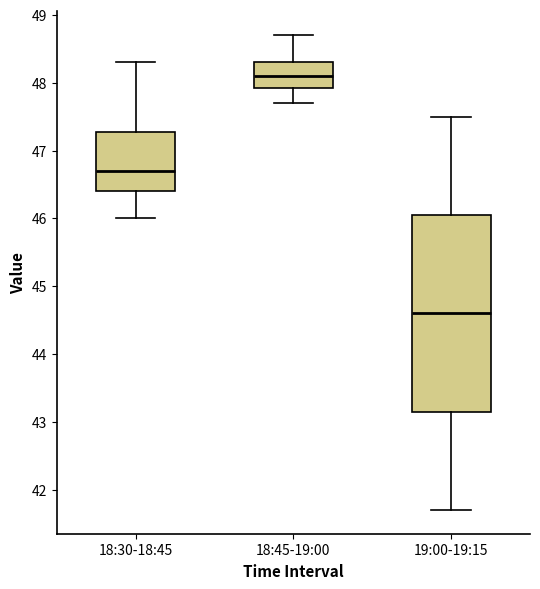

Where is the lower edge of the box for 18:30-18:45 on the y-axis? The values are not printed on the chart, so give them approximately, as read against the axis.

46.4